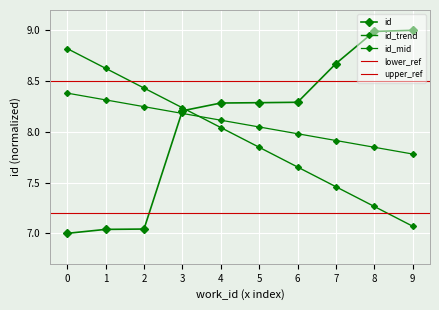

The chart shows a value of 14.8 at 3. True or false?

False